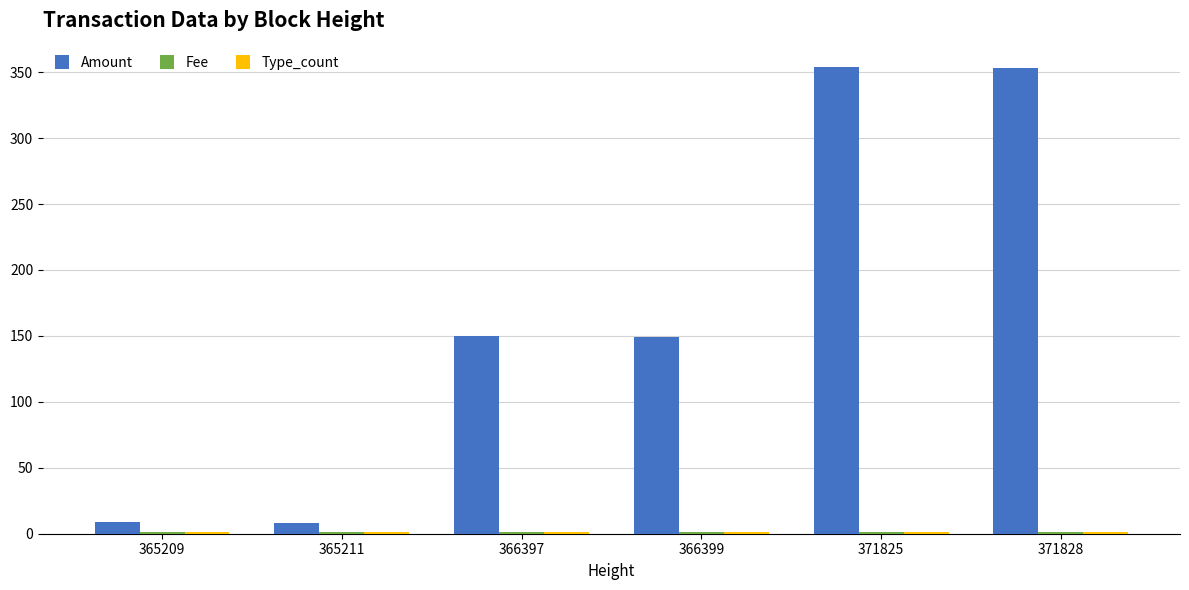

Between 365211 and 366397, which series saw the biggest shift?

Amount